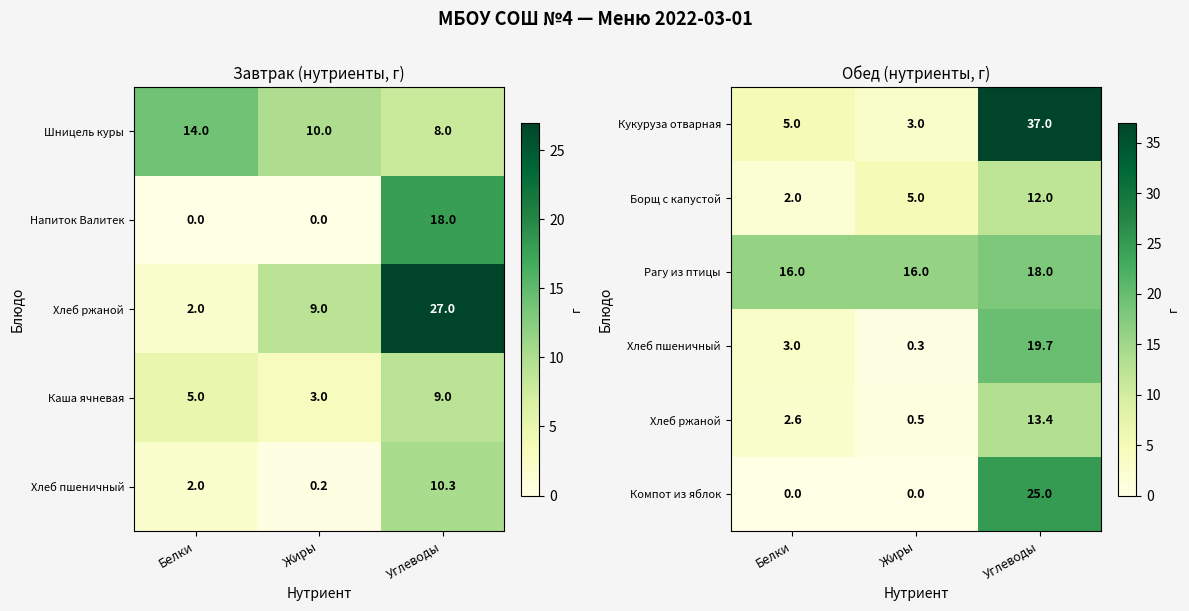

How many values in the Компот из яблок series exceed 0?

1